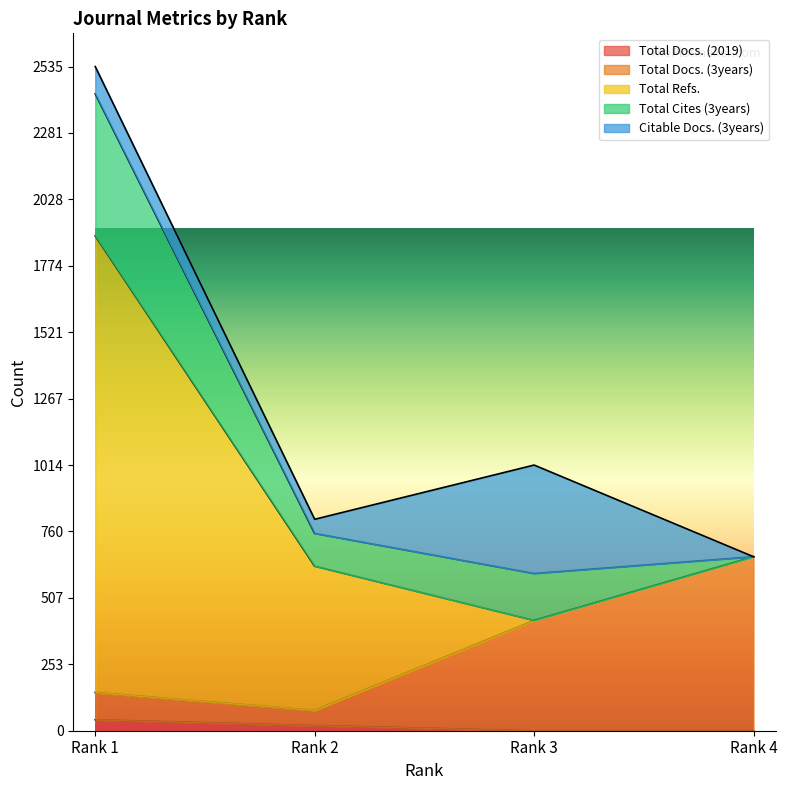

At how many categories does at least one series exceed 334?

4